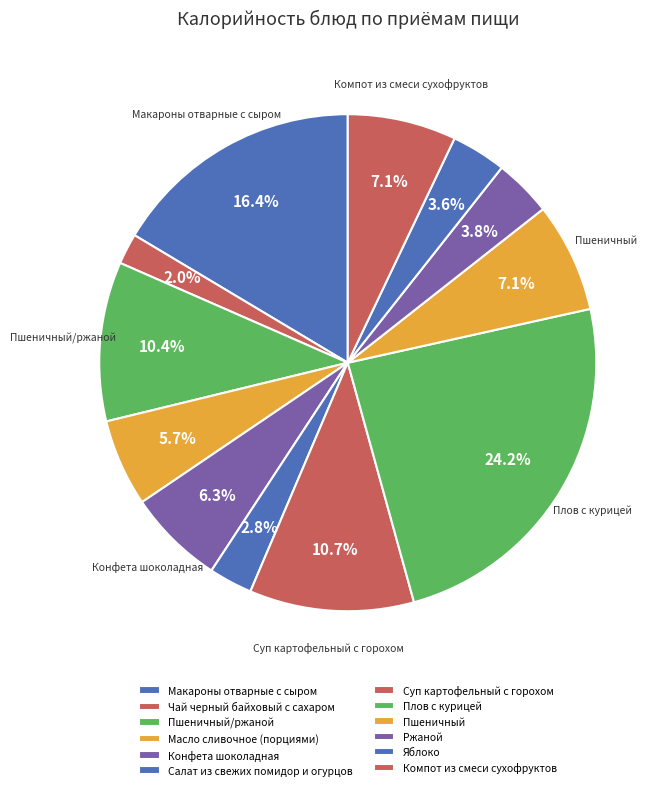

How many segments does this pie chart have?

12